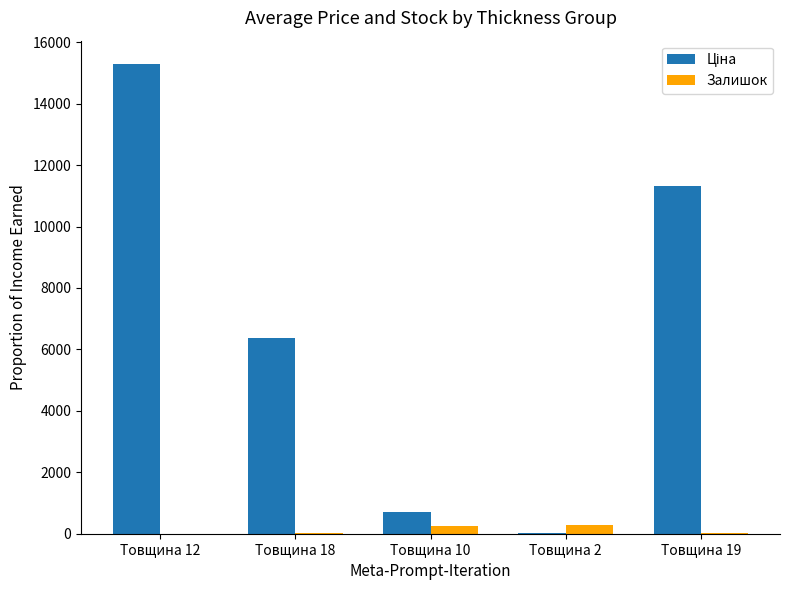

What is the maximum value shown in the chart?

15288.0